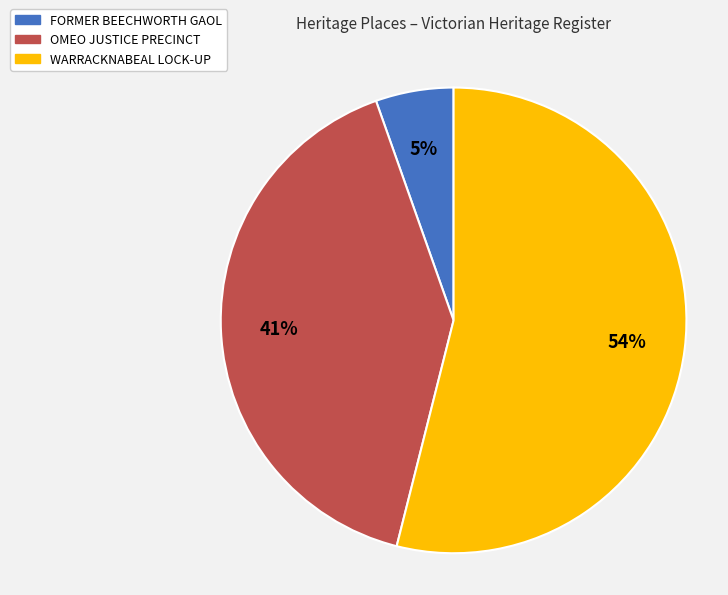

To the nearest percent, what is the average slice percentage?

33%